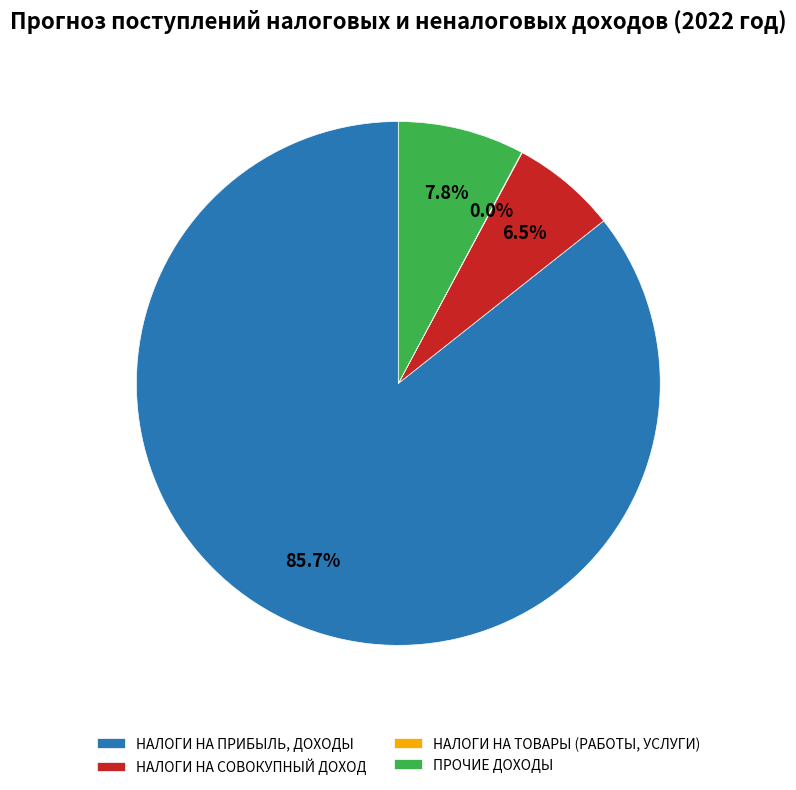

Which slice is the largest?

НАЛОГИ НА ПРИБЫЛЬ, ДОХОДЫ